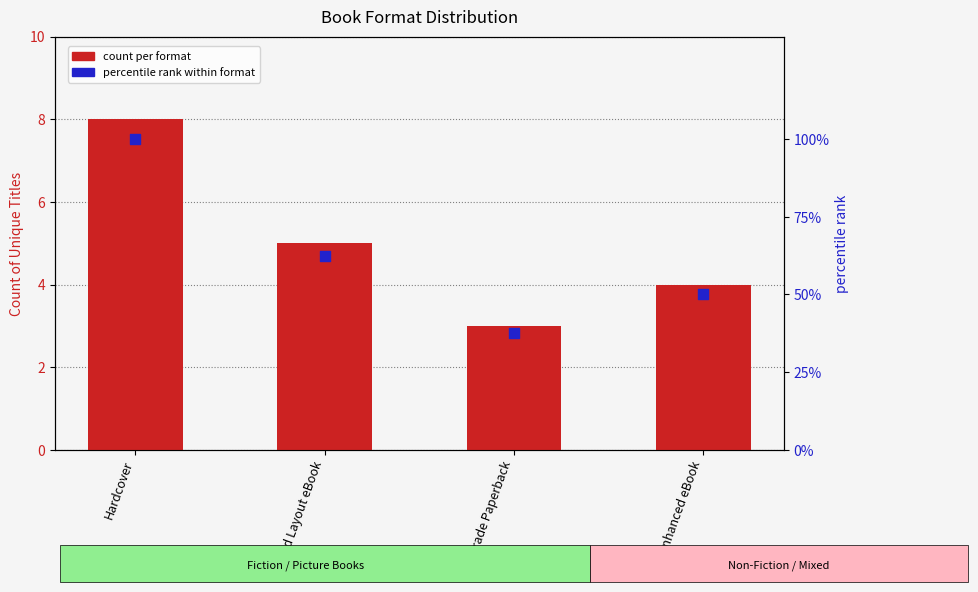

At how many categories does at least one series exceed 45?

3